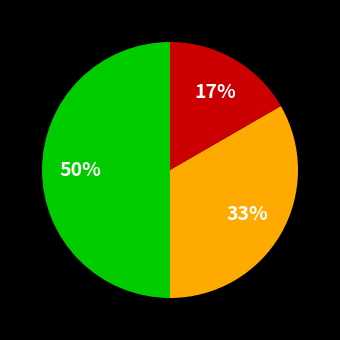

How many segments does this pie chart have?

3